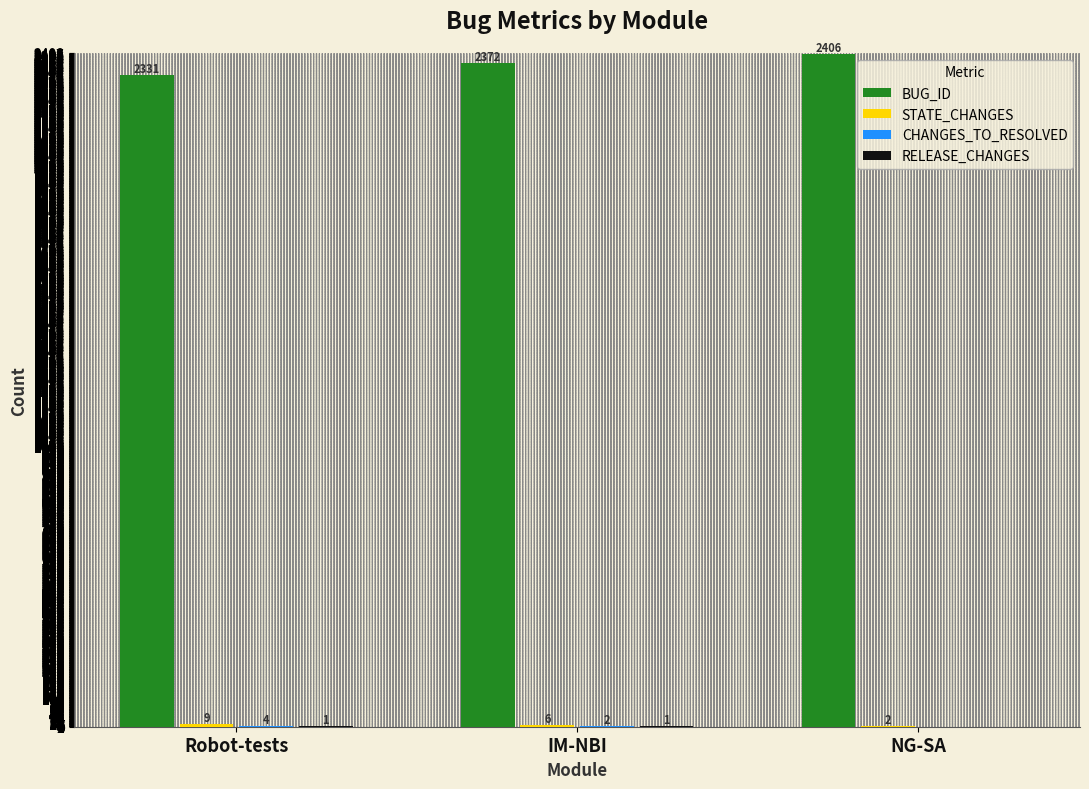

Which series changed the most between Robot-tests and IM-NBI?

BUG_ID